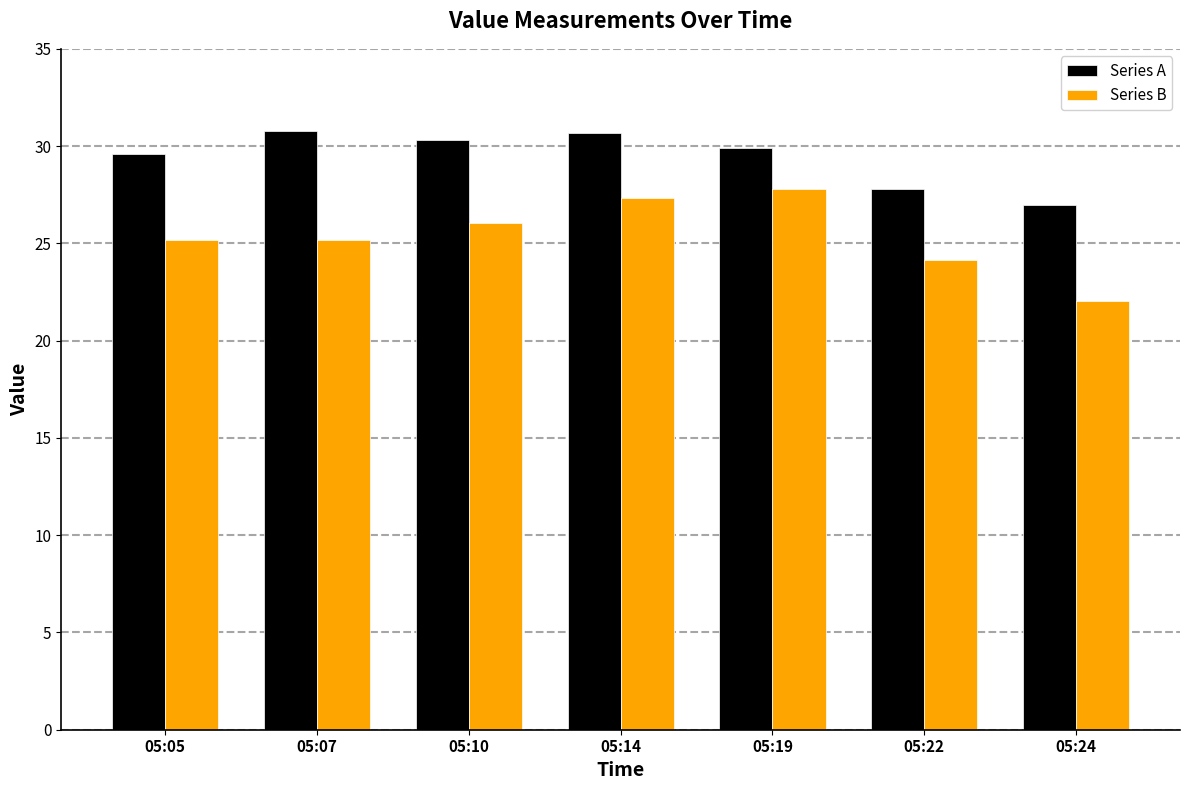

Which series changed the most between 05:05 and 05:19?

Series B